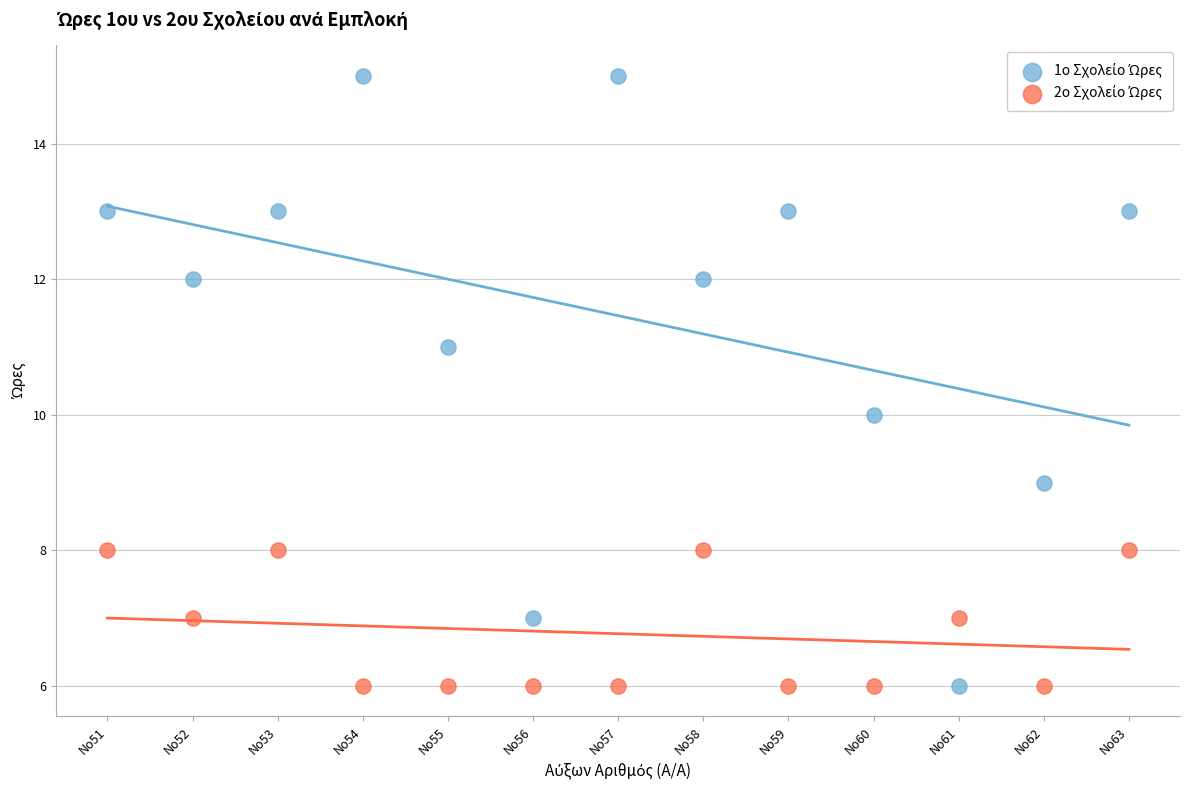

What is the X range (max minus min) for the scatter plot?

12